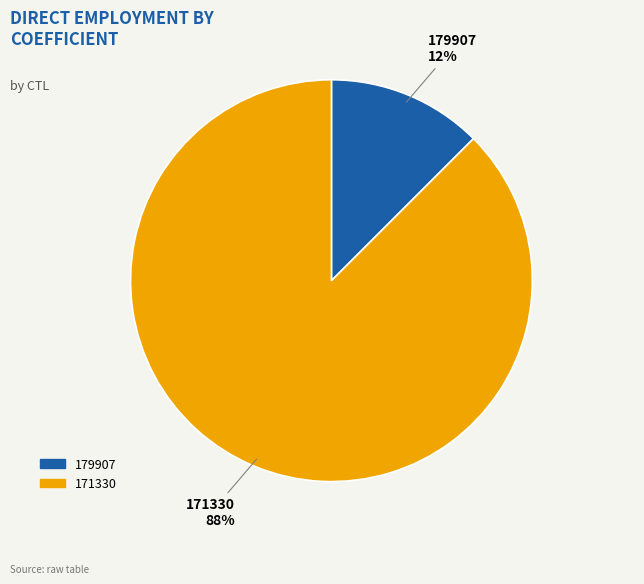

To the nearest percent, what is the average slice percentage?

50%